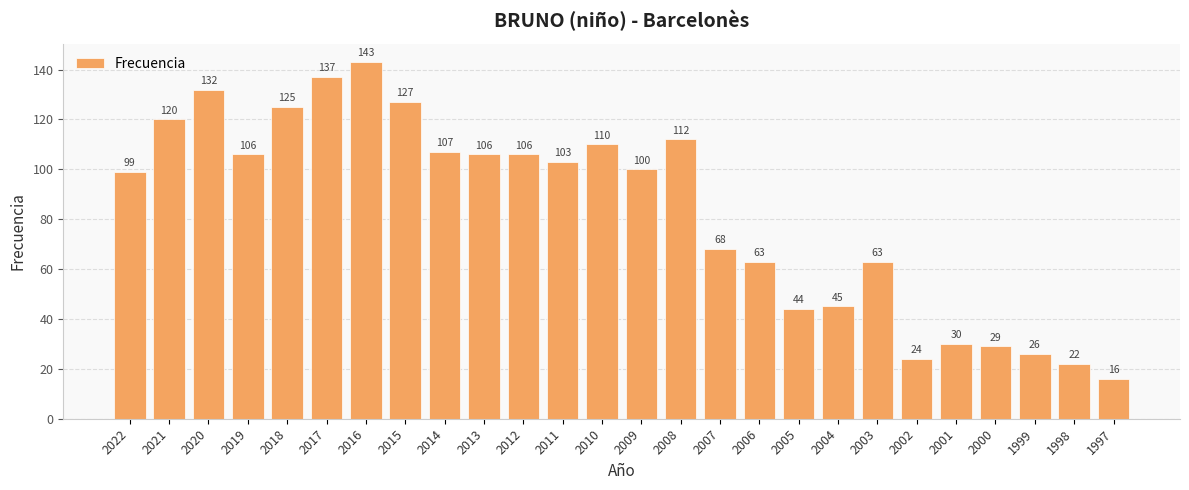

What is the ratio of the value at 2019 to the value at 2006?

1.7